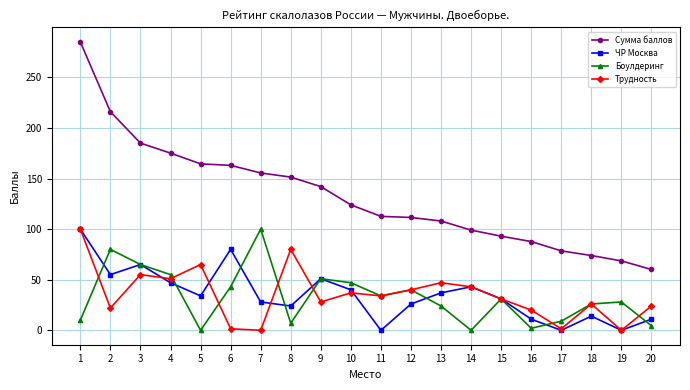

Which series has the largest total across all categories?

Сумма баллов